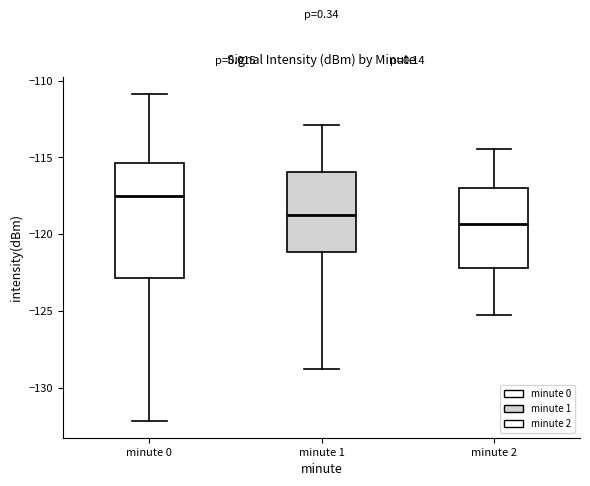

Reading left to right, read every box against the y-axis: the position of its median line, the range the box covers, and the ends of its whiskers. The values are not printed on the chart, so give them approximately, as read against the axis.

minute 0: median -117.5, box -123.0 to -115.5, whiskers -132.0 to -111.0
minute 1: median -119.0, box -121.0 to -116.0, whiskers -129.0 to -113.0
minute 2: median -119.5, box -122.0 to -117.0, whiskers -125.0 to -114.5